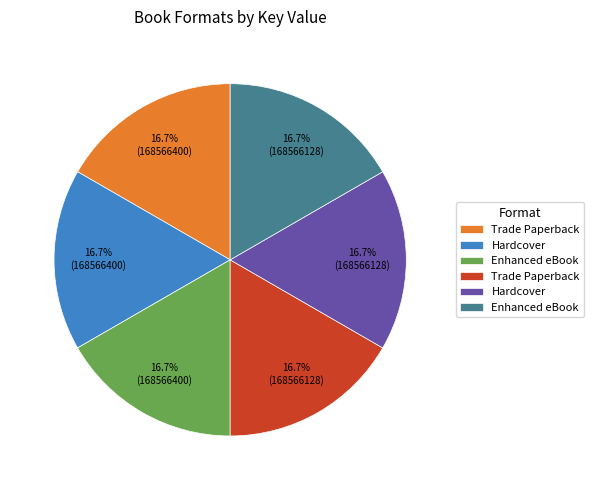

Does any single category account for the majority?

No